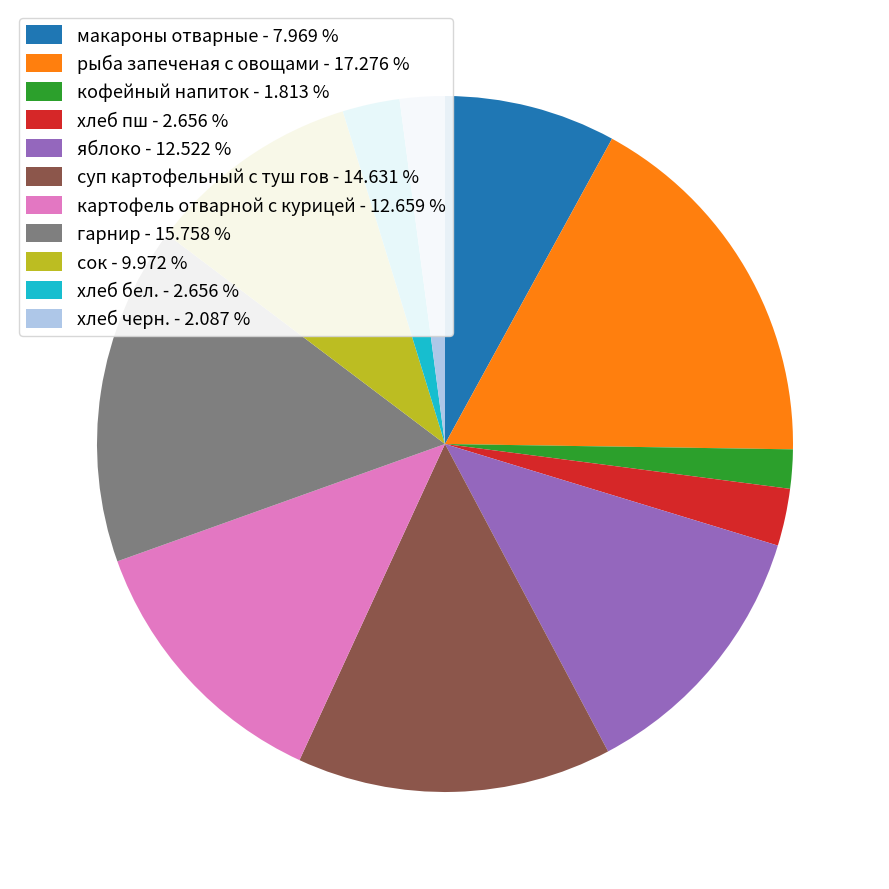

Which category has the biggest portion of the pie?

рыба запеченая с овощами